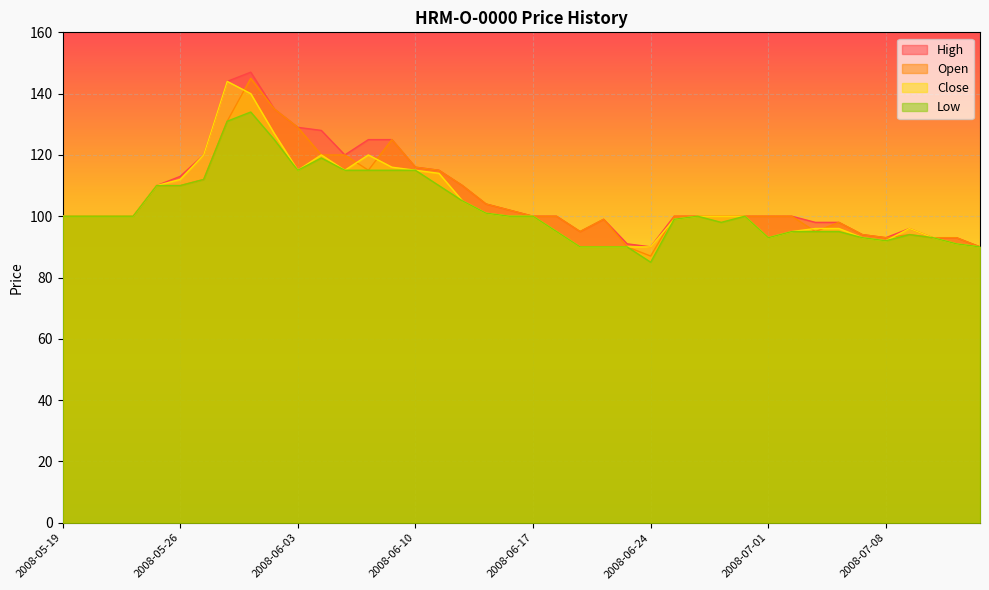

True or false: Close and High cross at least once.

False